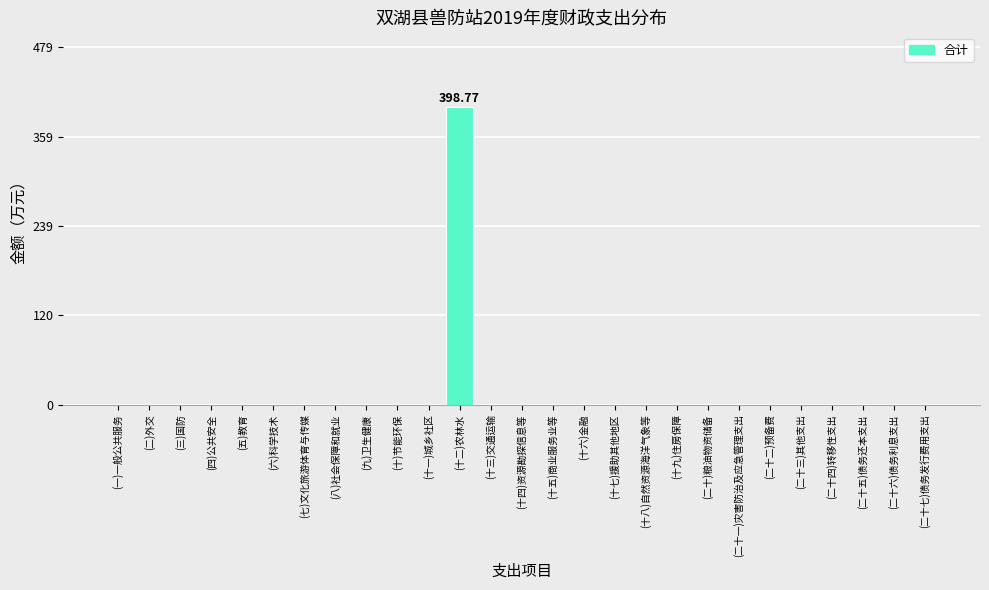

What is the sum of all values?

398.8